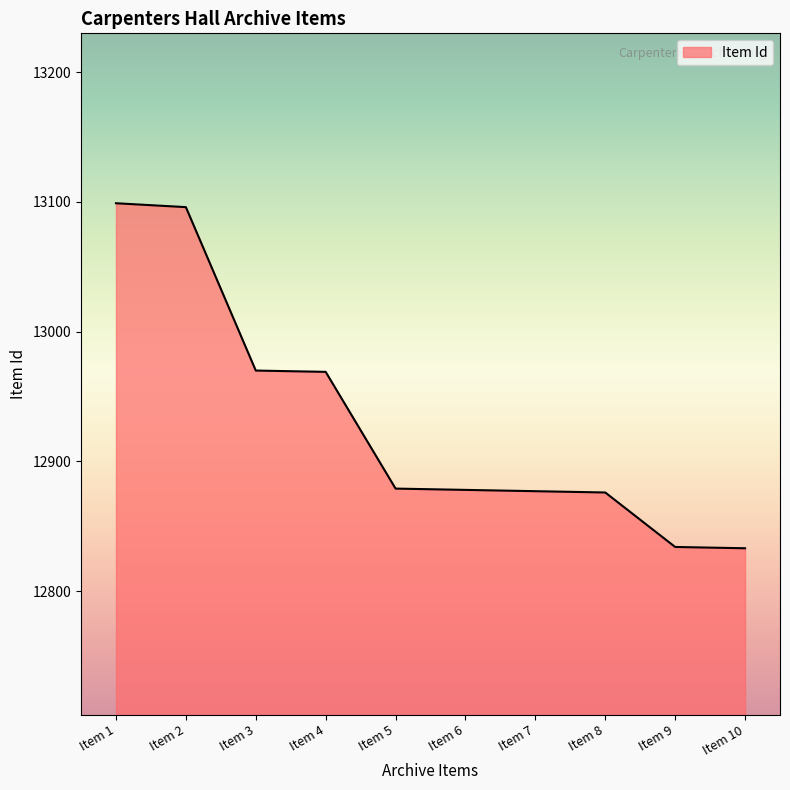

What is the difference between the values at Item 9 and Item 2?

262